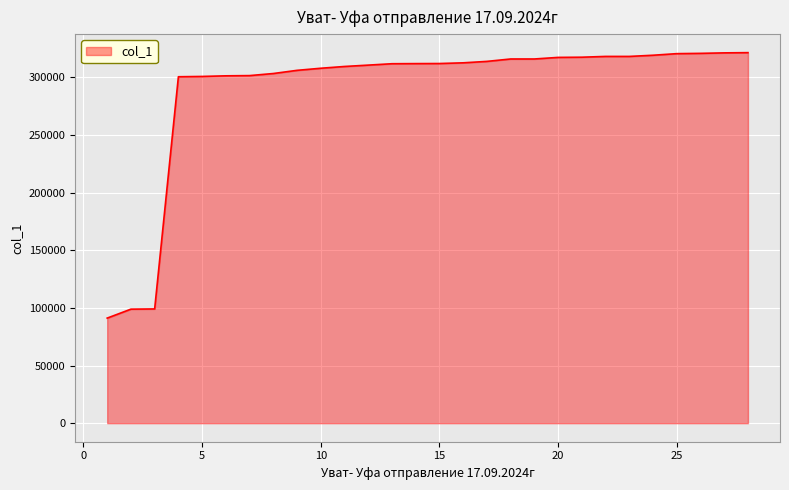

What is the smallest value displayed?

91161